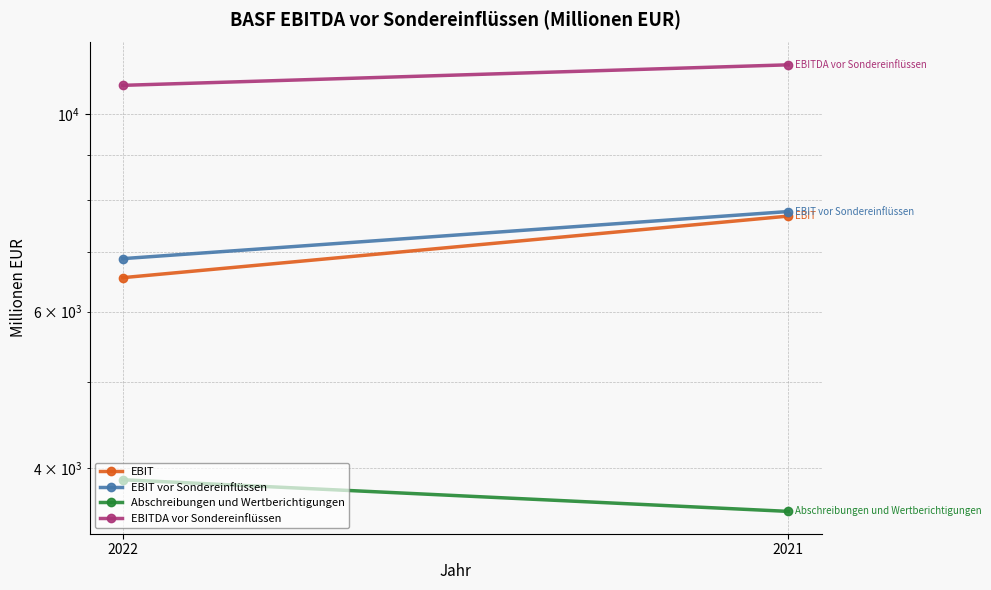

At which label is Abschreibungen und Wertberichtigungen closest to 3732?

2021